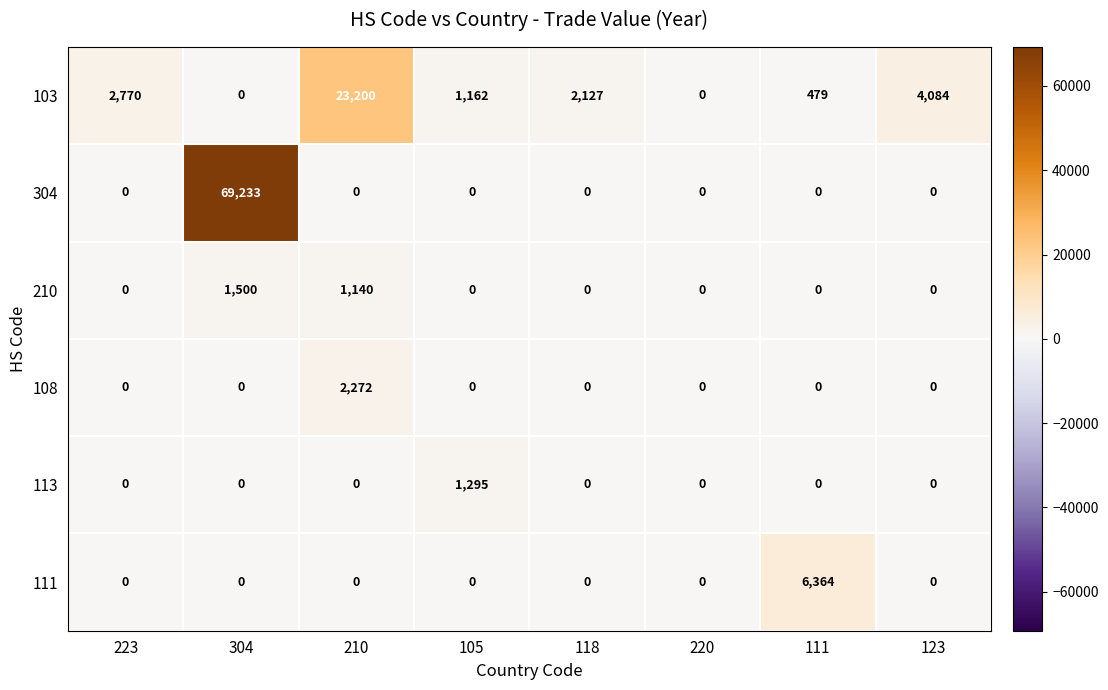

Where is 210 nearest to the value 750?

210